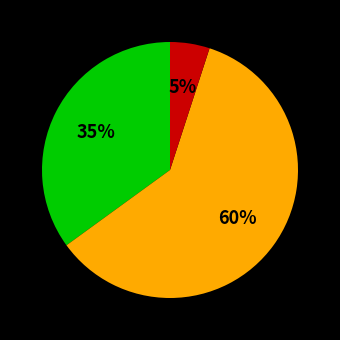

Count the number of slices in the pie.

3